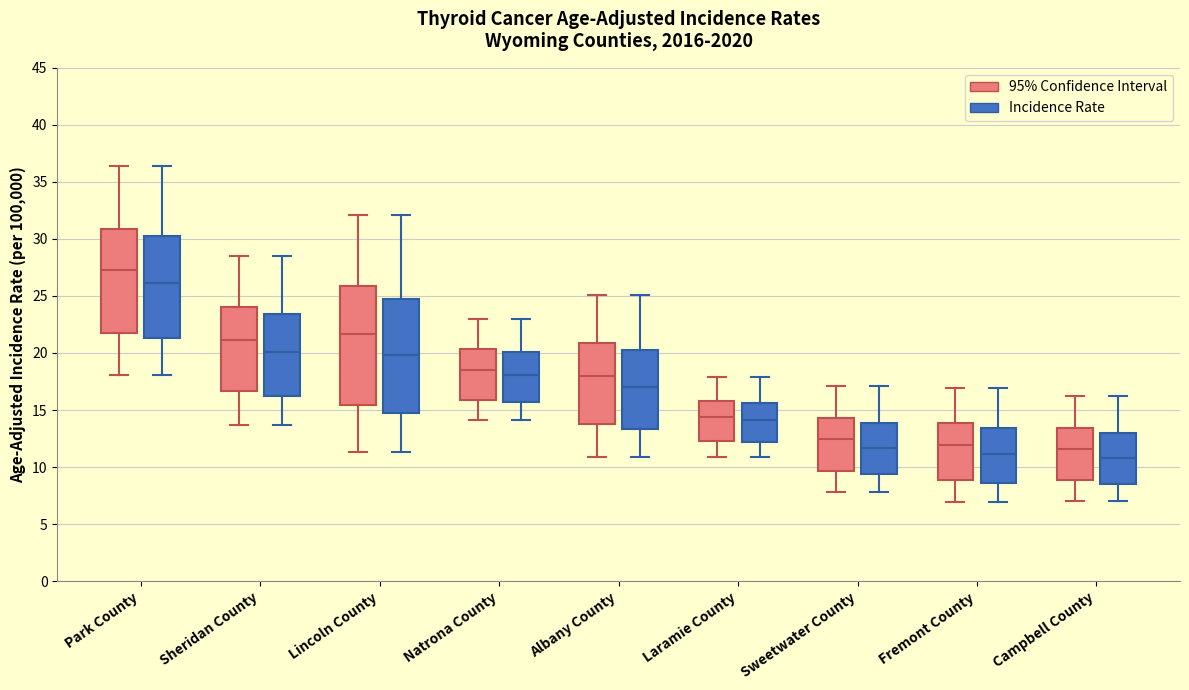

Where is the upper edge of the box for Natrona County (Incidence Rate) on the y-axis? The values are not printed on the chart, so give them approximately, as read against the axis.

20.0